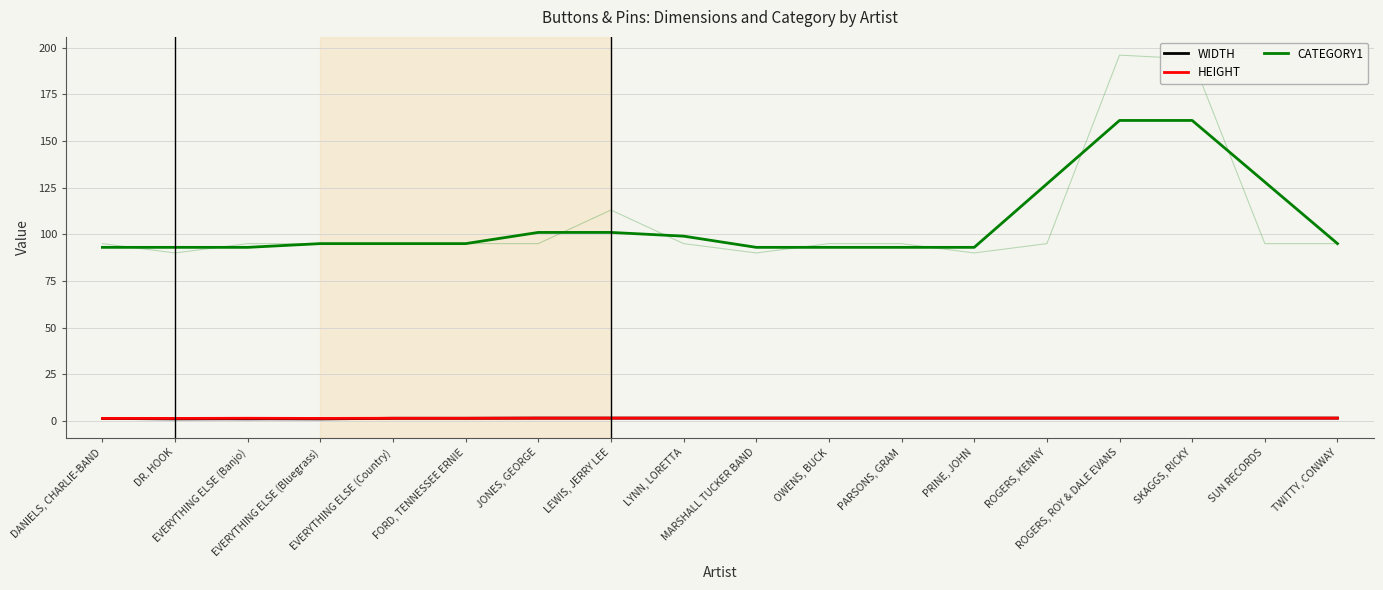

Is it true that CATEGORY1 equals 138.6 at PRINE, JOHN?

False